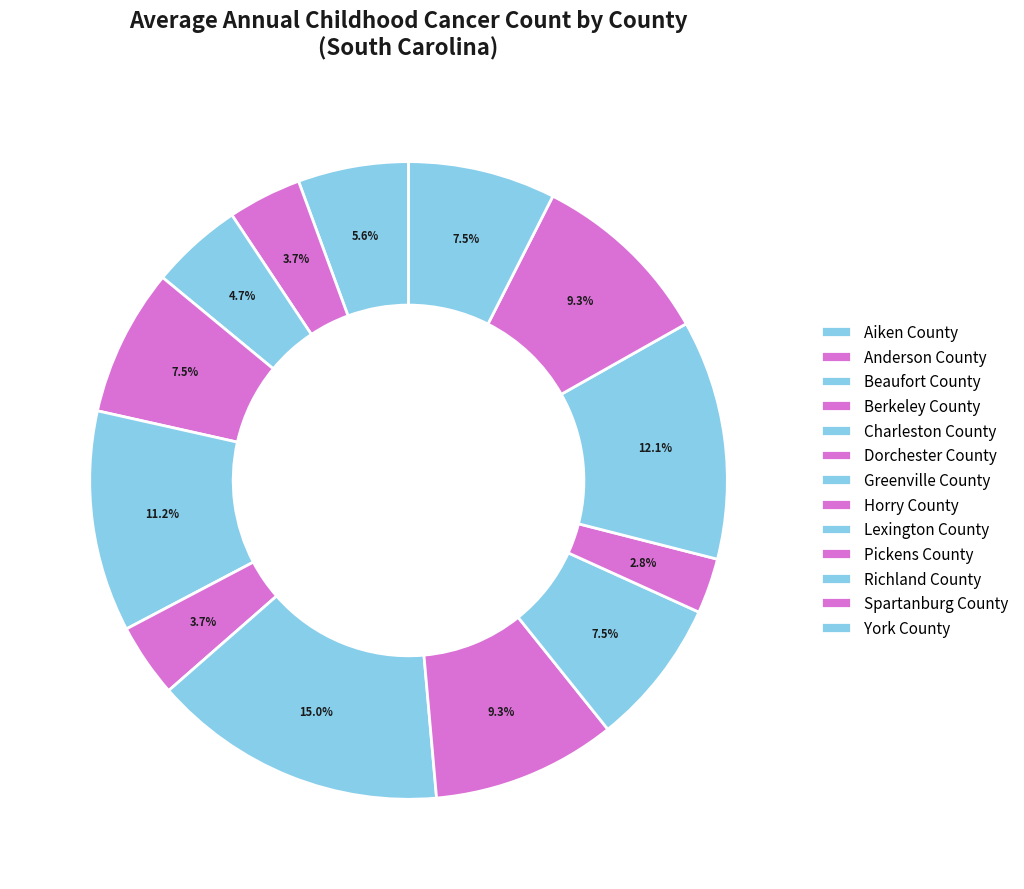

To the nearest percent, what is the difference between the largest and smallest slice percentages?

12%